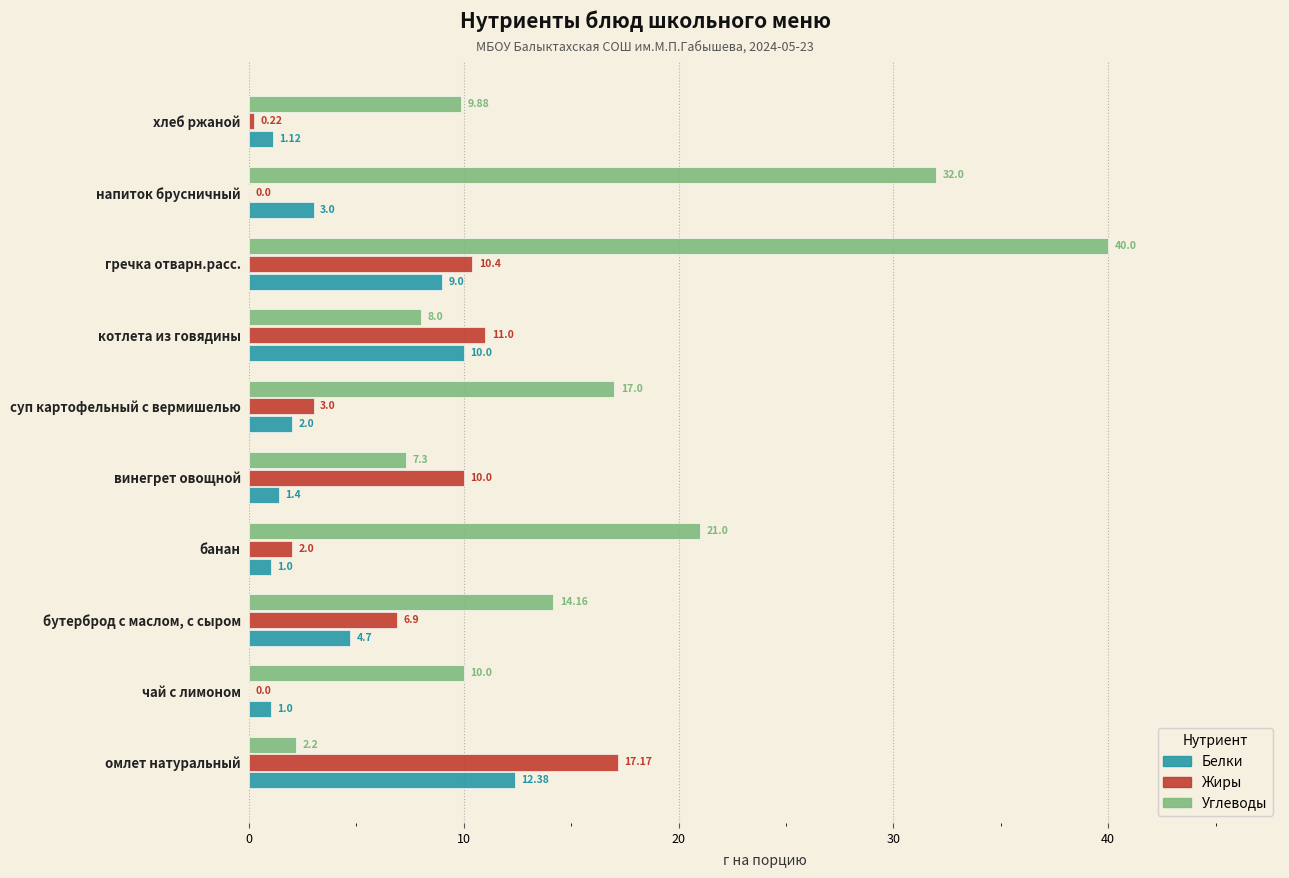

Which series has the largest total across all categories?

Углеводы